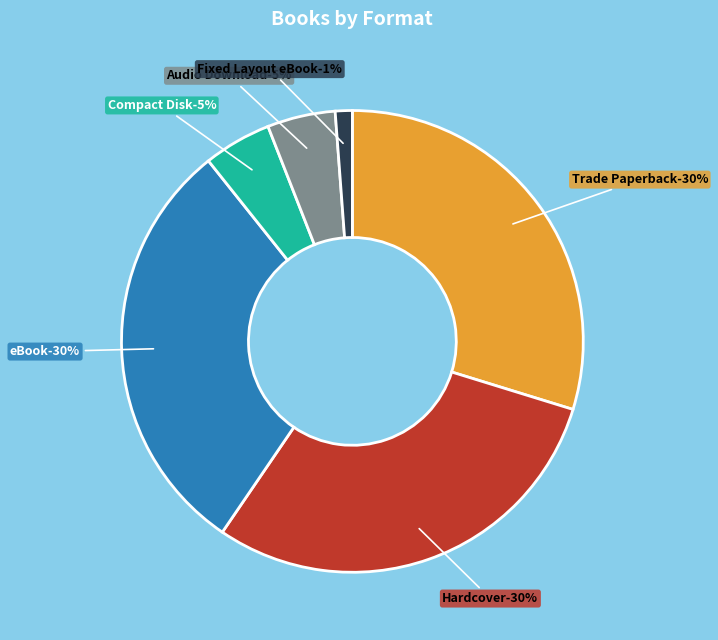

True or false: Compact Disk accounts for 1% of the total.

False